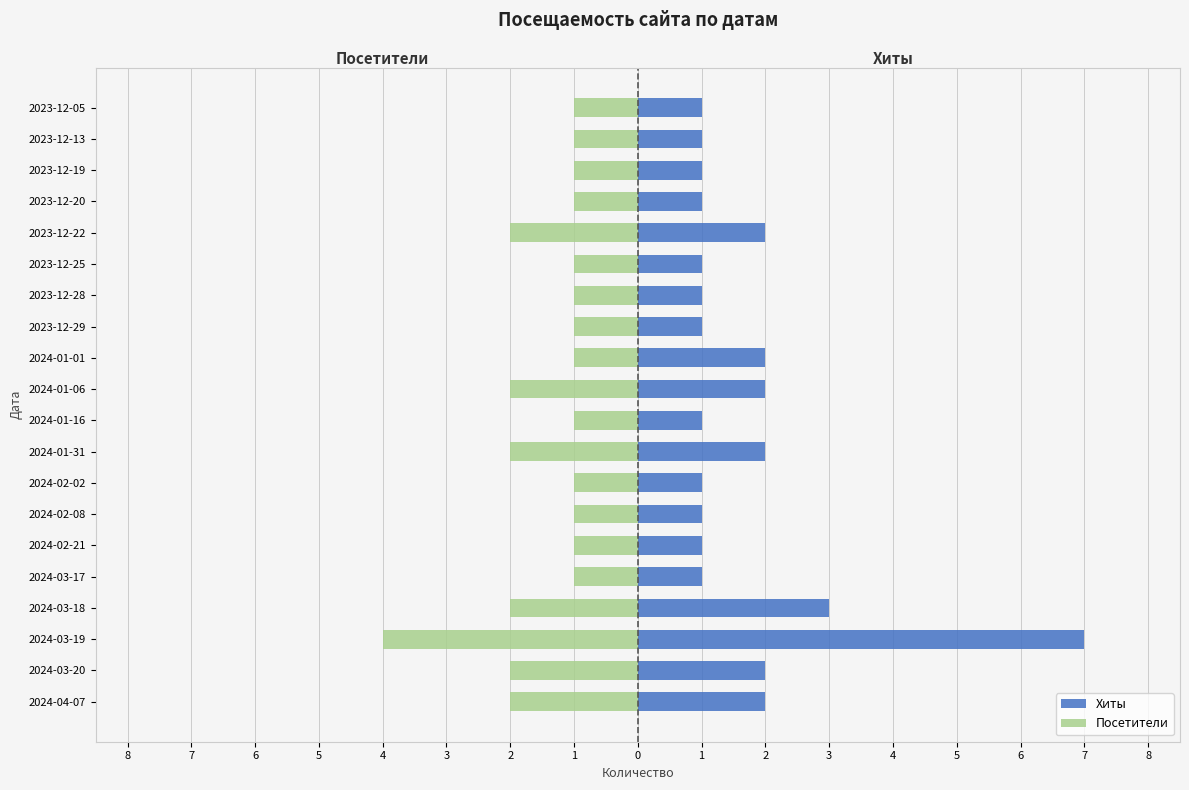

What is the difference between the maximum and second lowest values in the Хиты series?

6